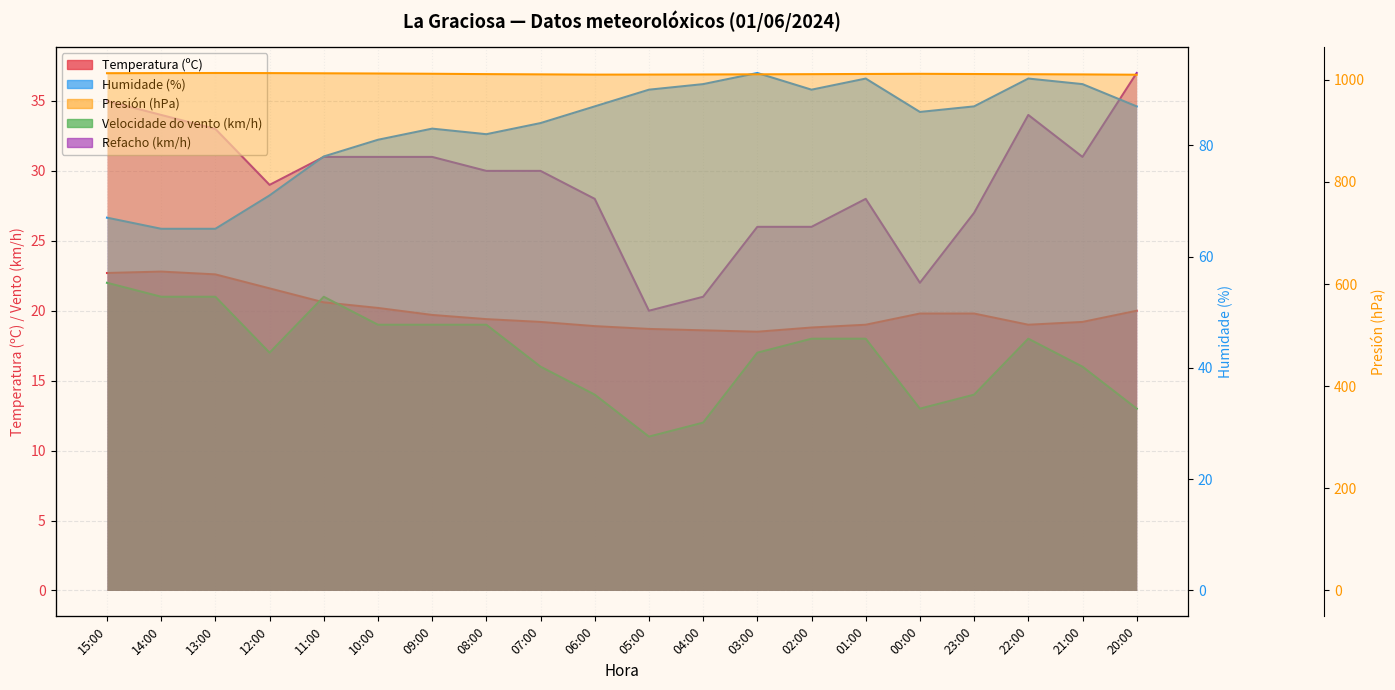

What is the value of the Refacho (km/h) point at the 14th from the left?

26.0